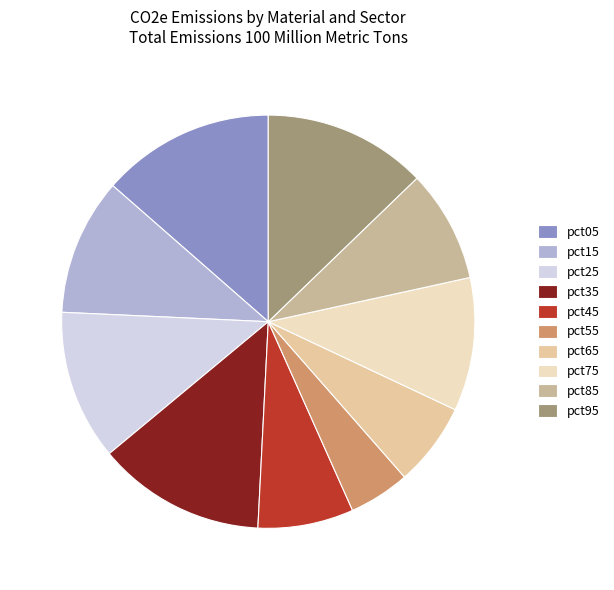

Do pct15 and pct35 together represent more than half of the pie?

No